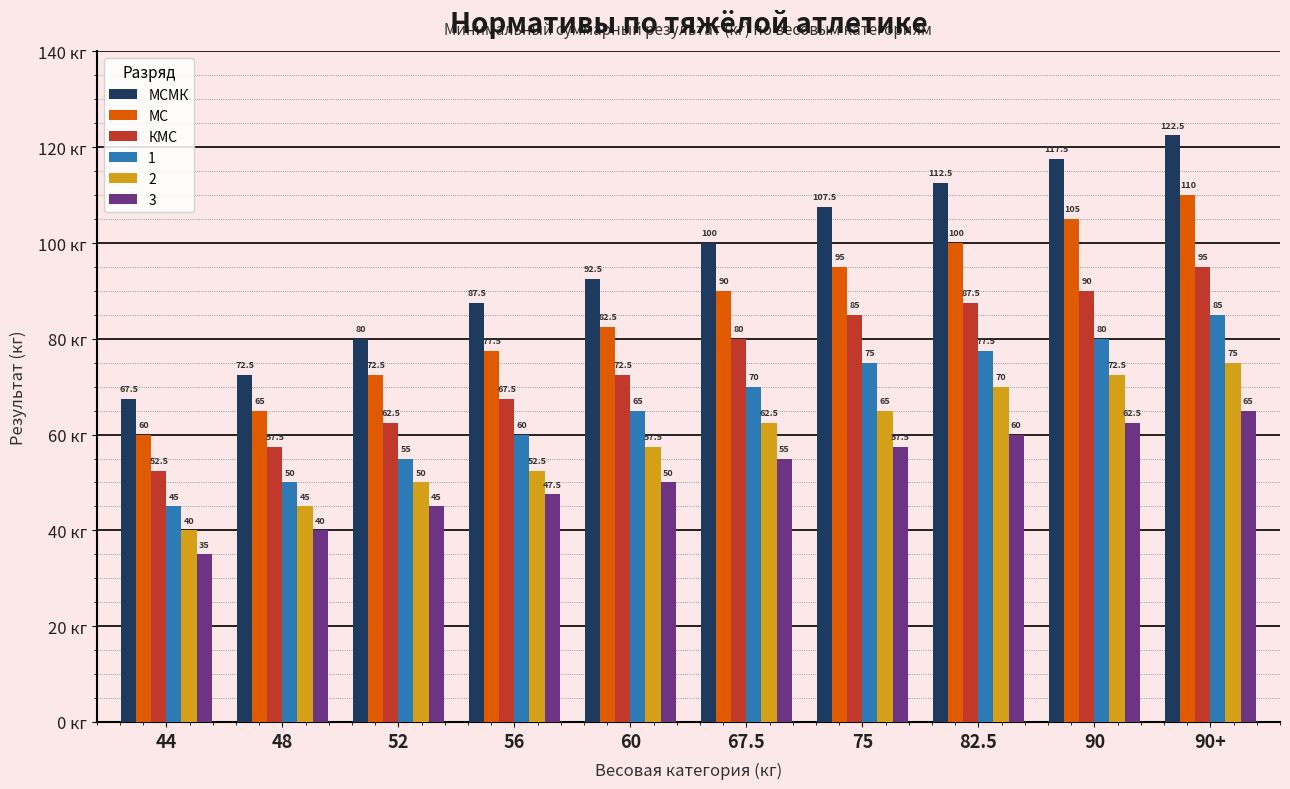

Is it true that КМС equals 67.5 at 56?

True